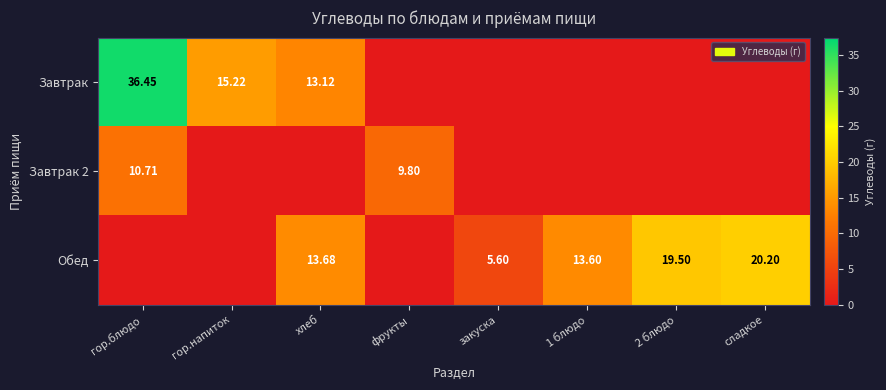

Which label corresponds to the smallest value in the chart?

фрукты